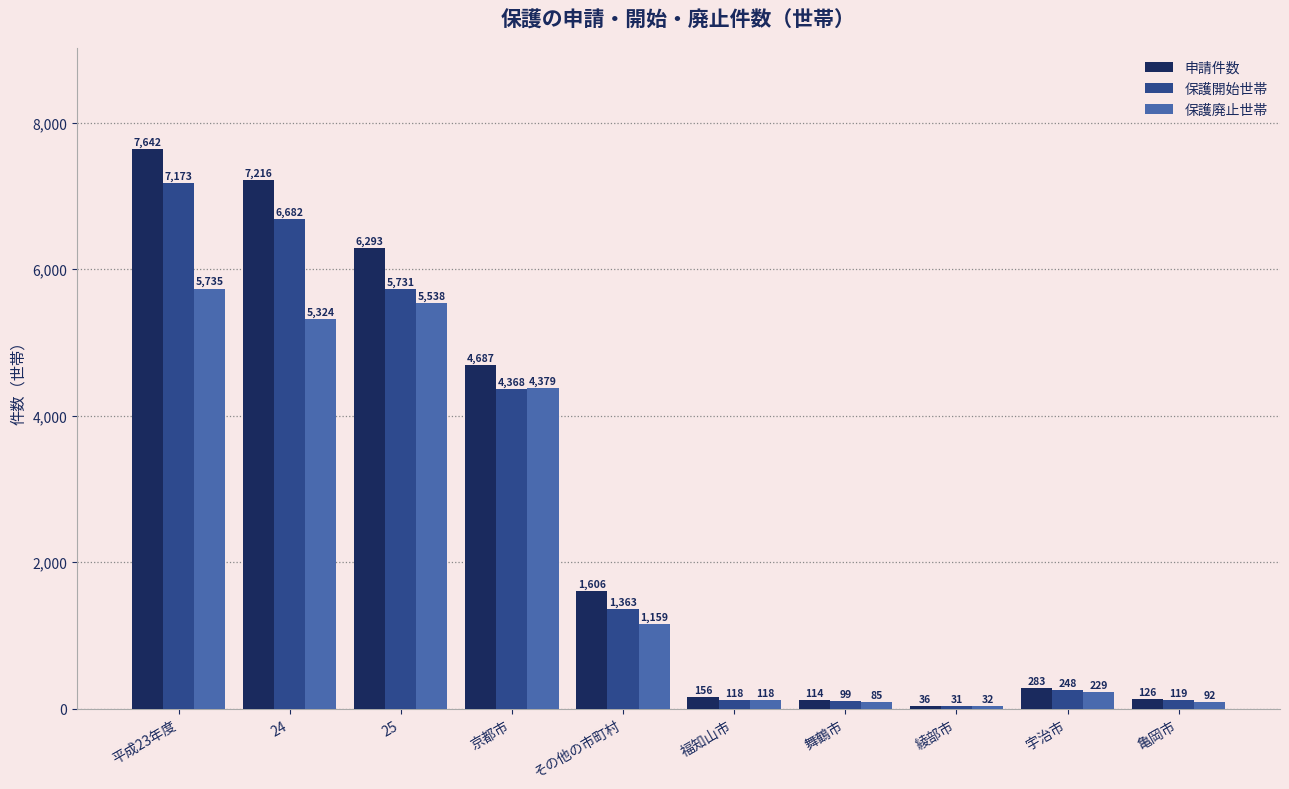

Reading left to right, extract all data points from this chart.

申請件数: 7642	7216	6293	4687	1606	156	114	36	283	126
保護開始世帯: 7173	6682	5731	4368	1363	118	99	31	248	119
保護廃止世帯: 5735	5324	5538	4379	1159	118	85	32	229	92